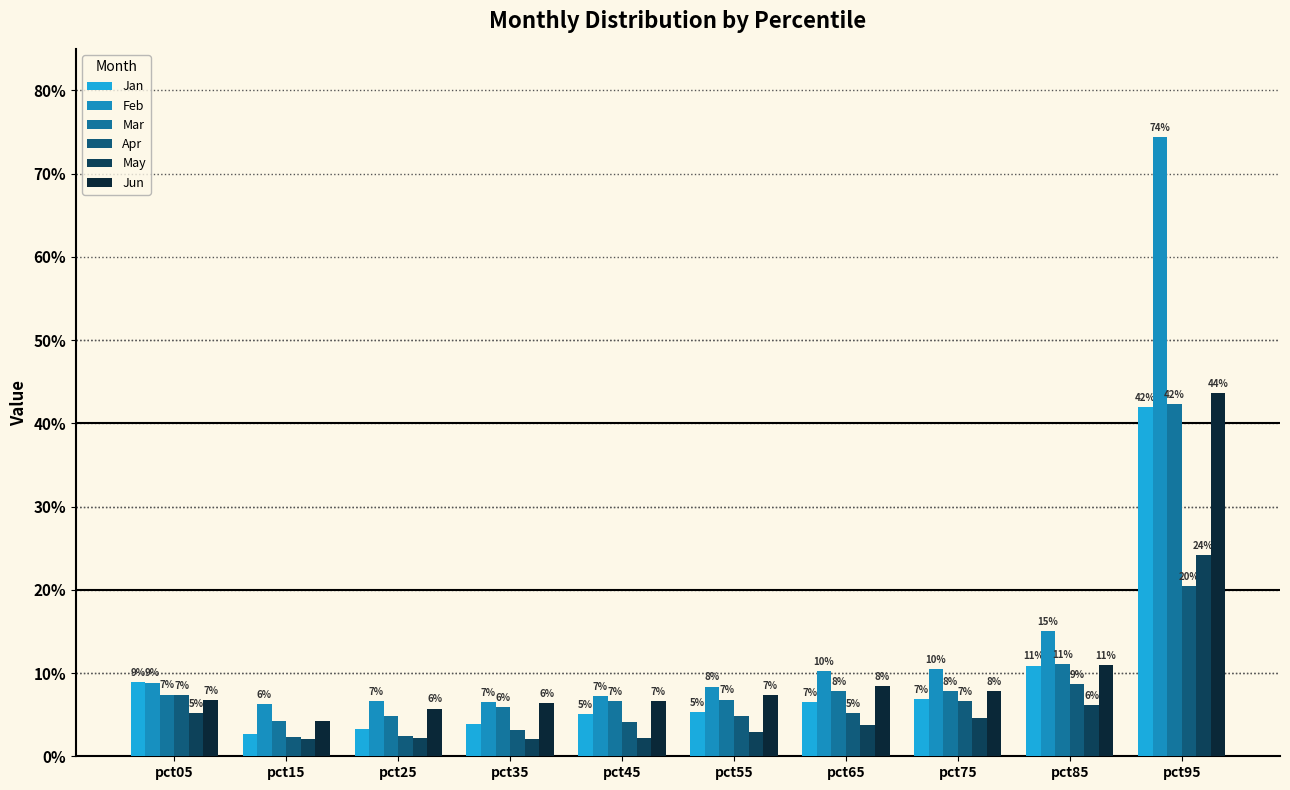

Does the chart contain any negative values?

No